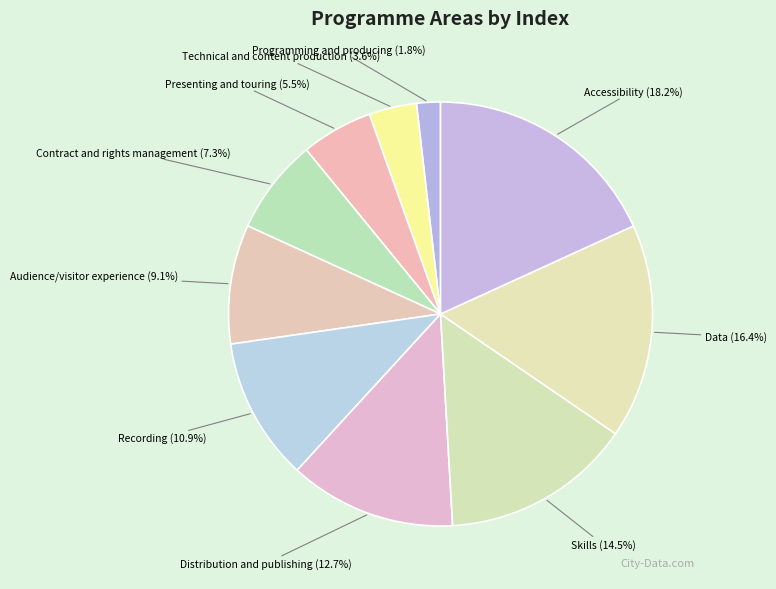

The Audience/visitor experience slice represents 9% of the pie. True or false?

True